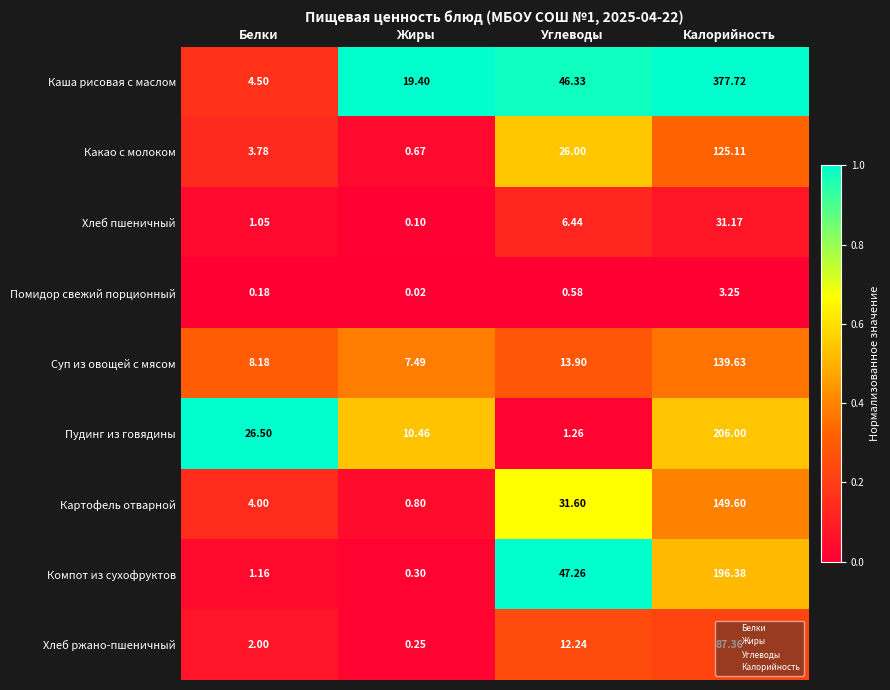

At which label does Пудинг из говядины first exceed 26?

Белки